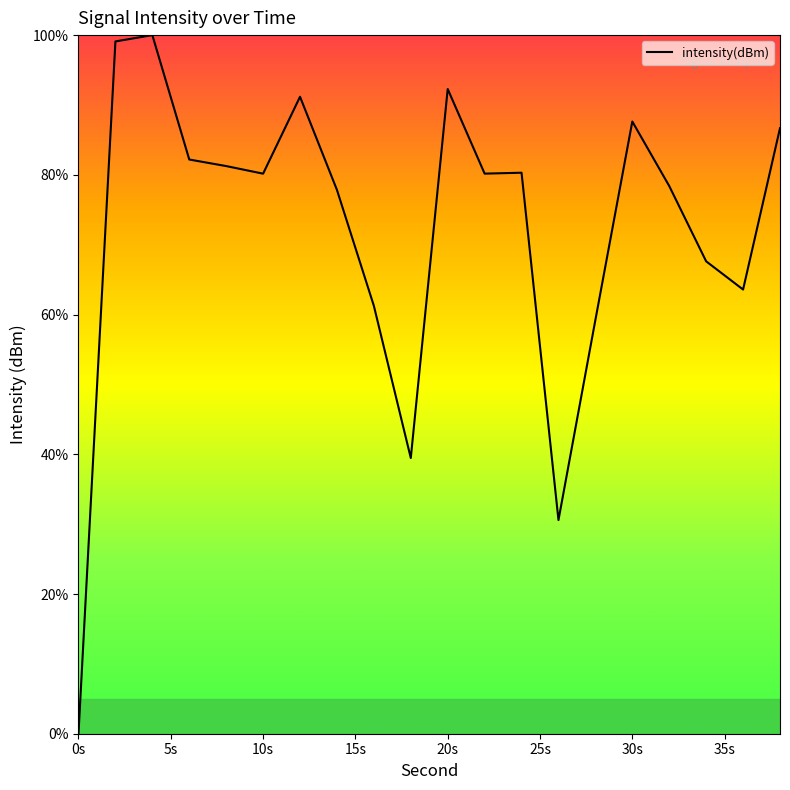

What is the difference between the maximum and minimum values?

100.0